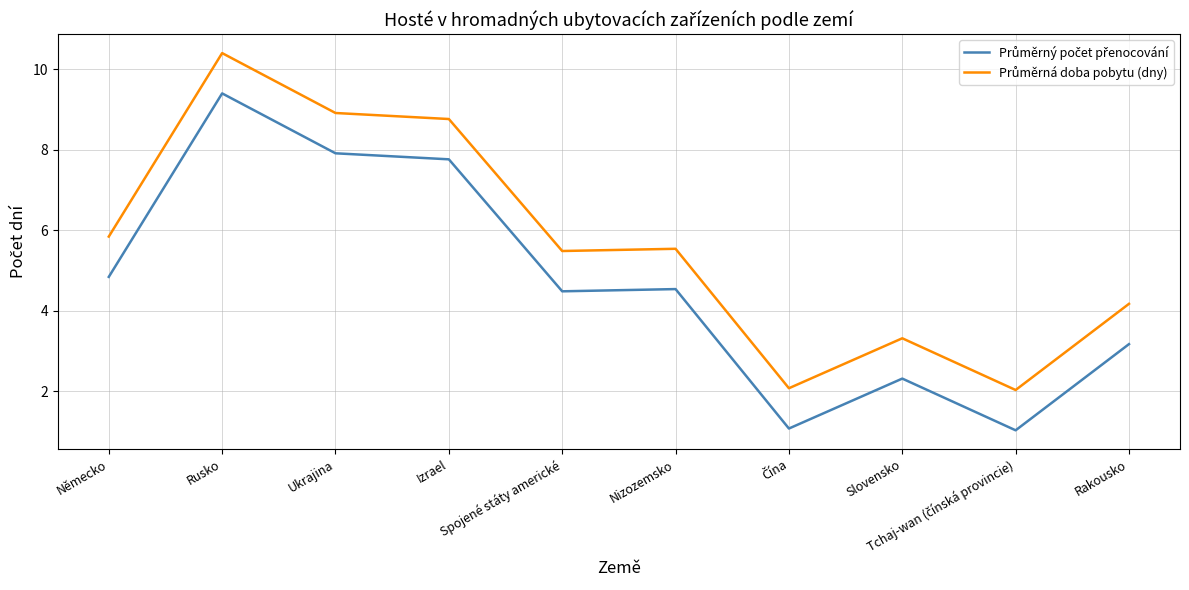

What is the greatest value displayed?

10.4